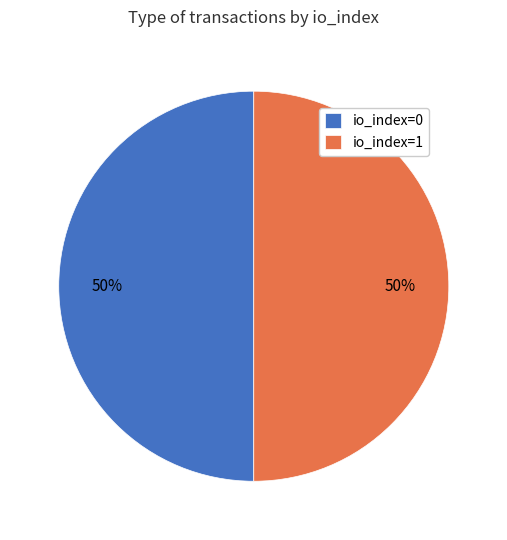

Approximately how many times larger is the value at io_index=0 compared to io_index=1?

1.0